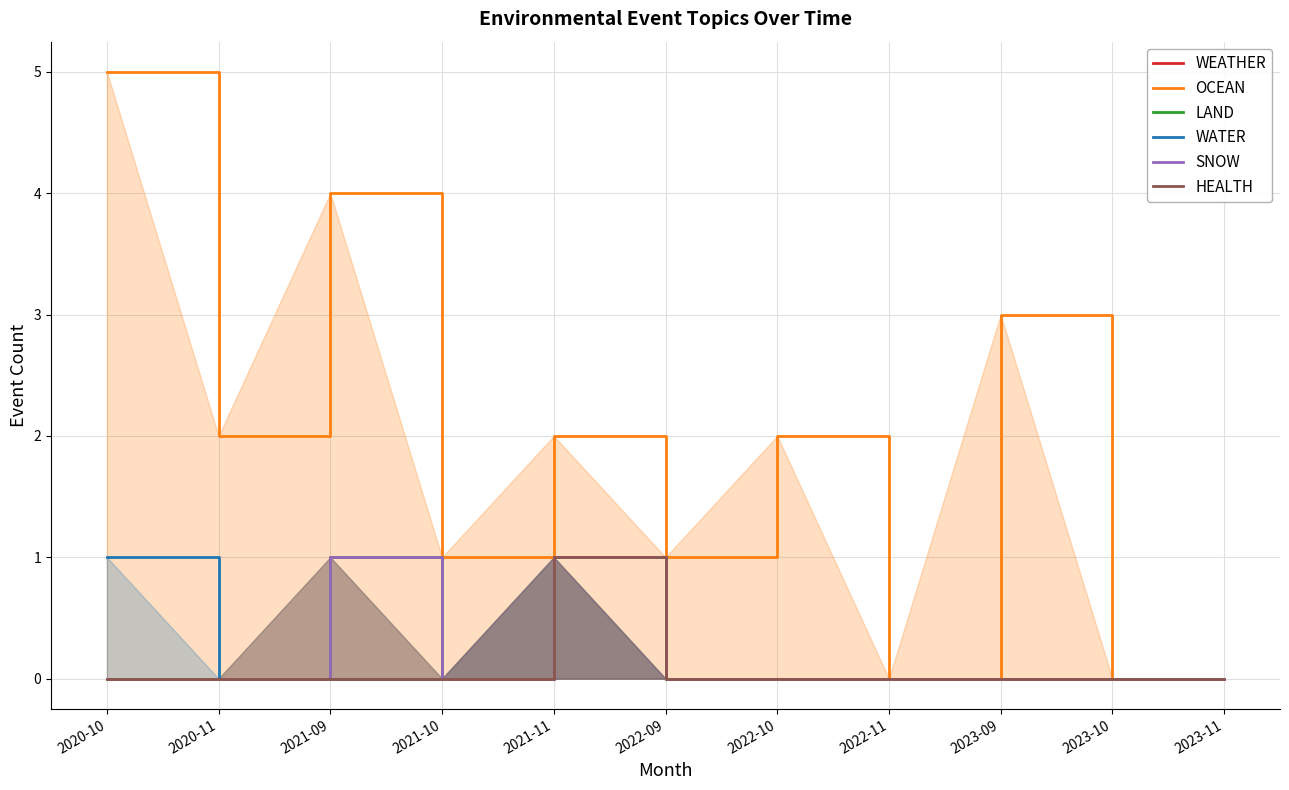

Which series has the largest total across all categories?

OCEAN